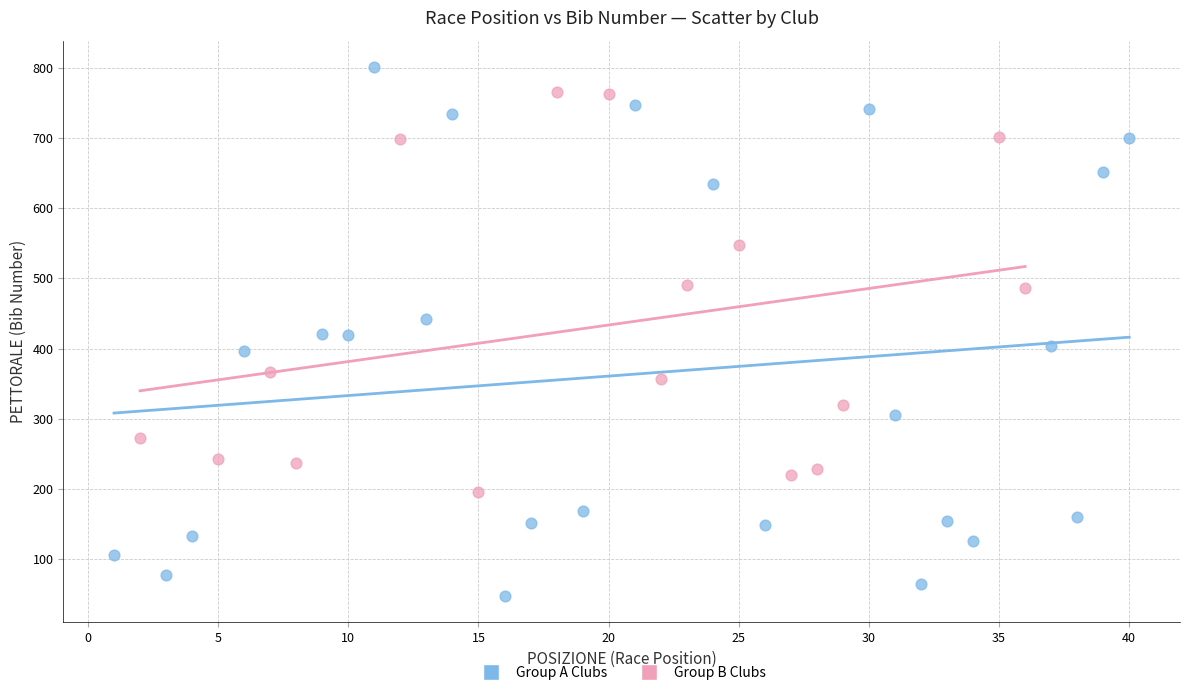

Which series contains the lowest Y value?

Group A Clubs